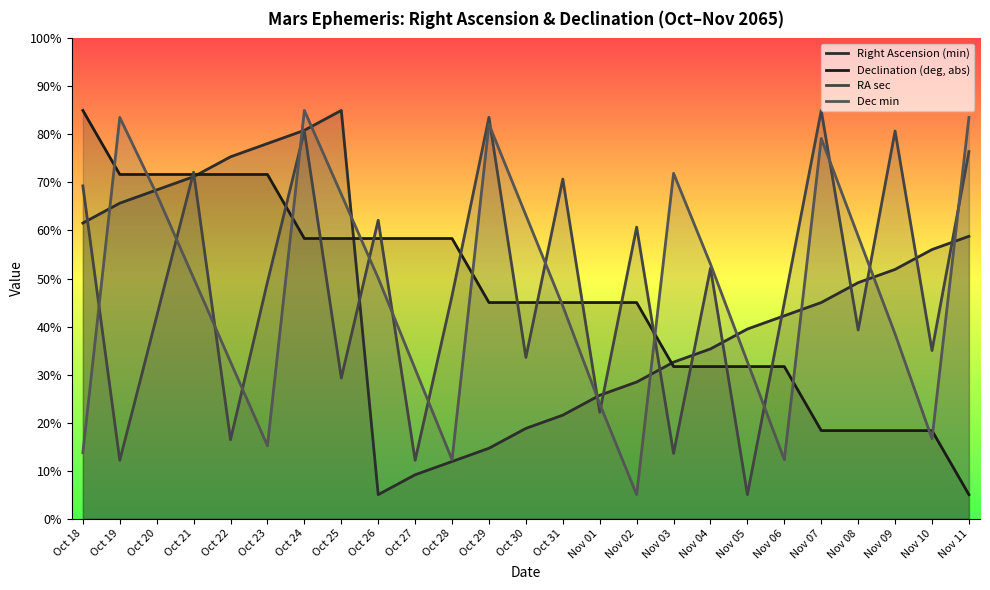

True or false: Right Ascension (min) has a value of 57.2 at Nov 04.

False